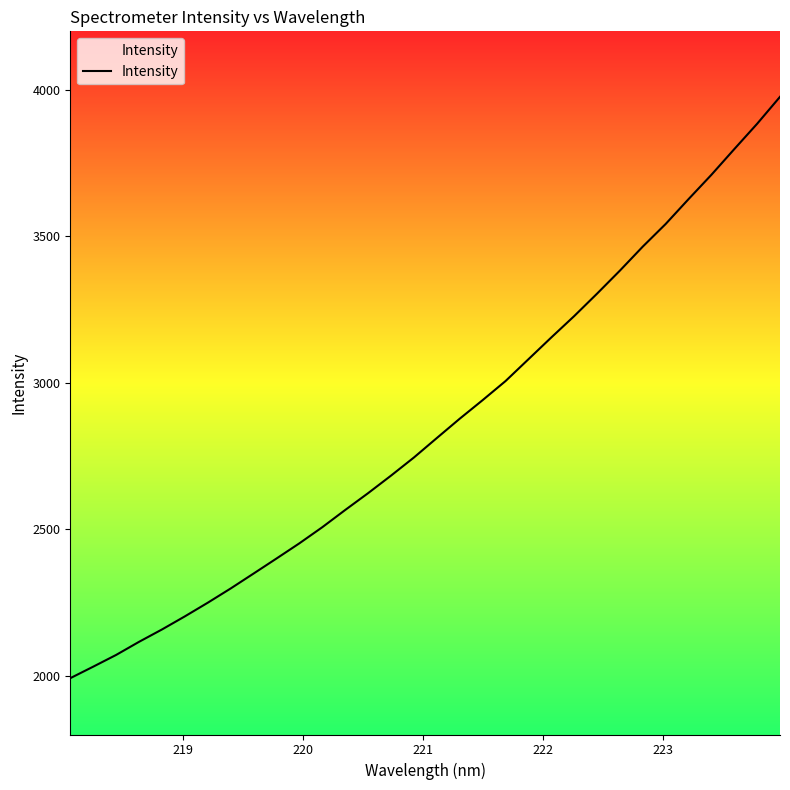

What is the smallest value displayed?

1992.2